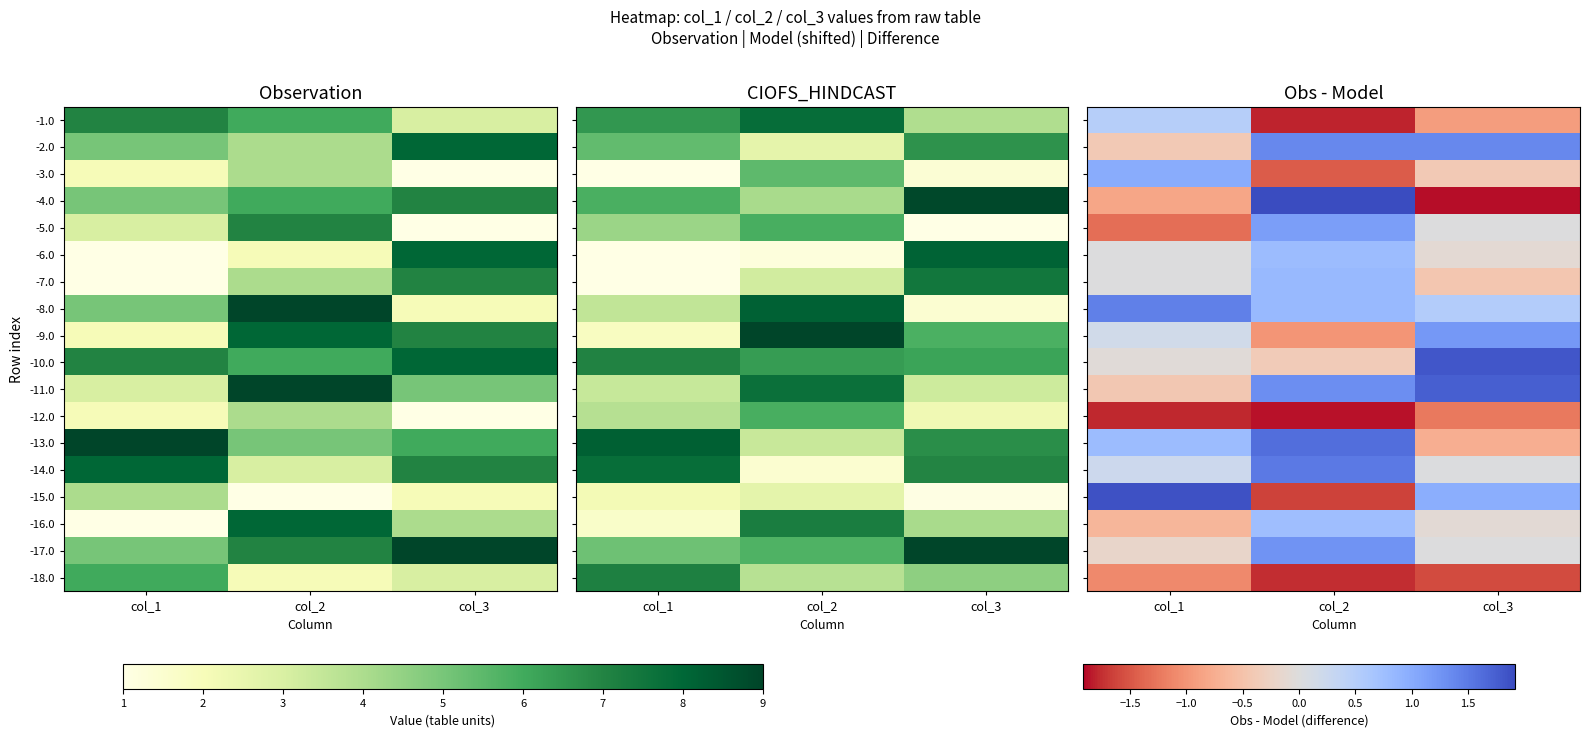

How many values in the -13.0 series exceed 0?

2